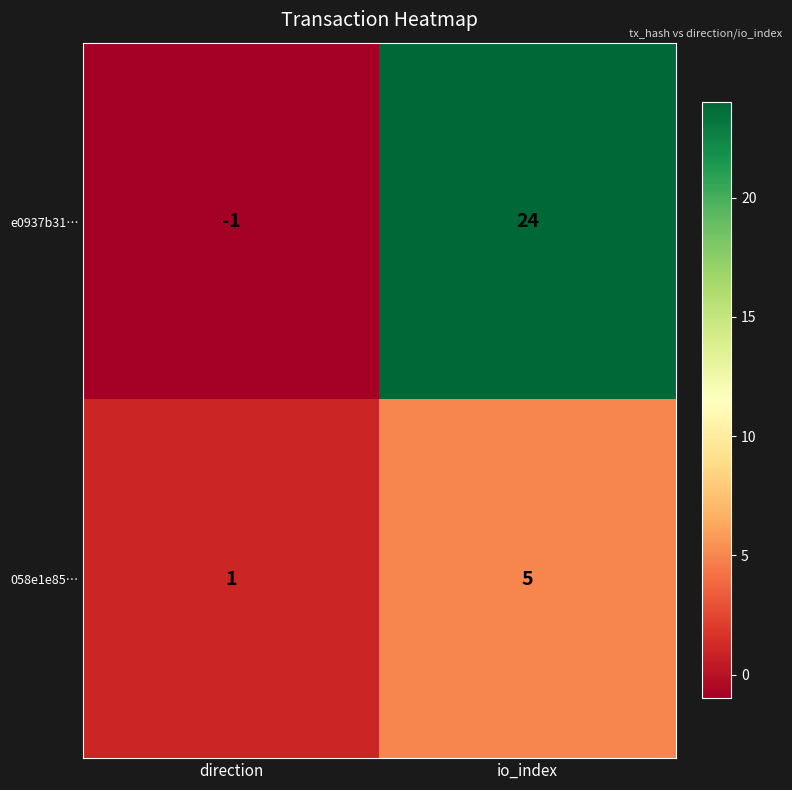

At how many categories does at least one series exceed 3?

1